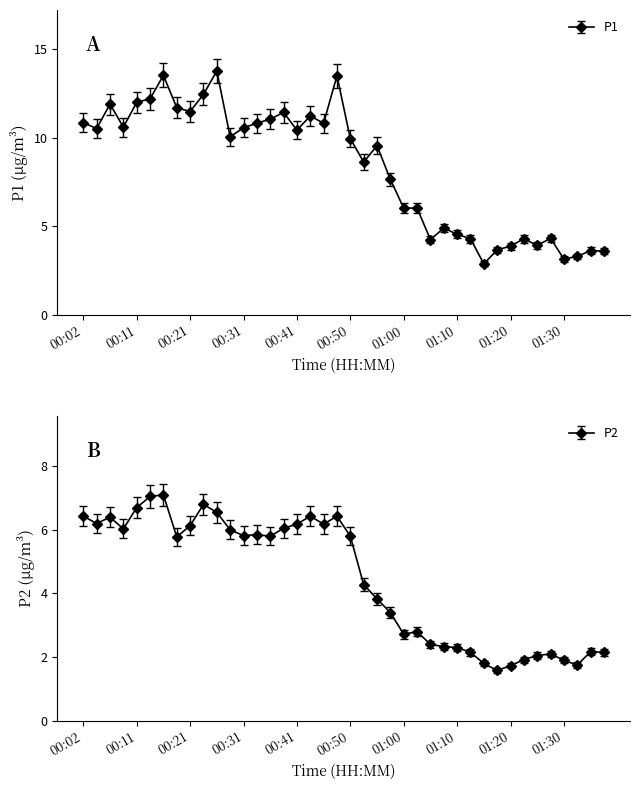

At which category does the chart reach its minimum across all series?

01:17